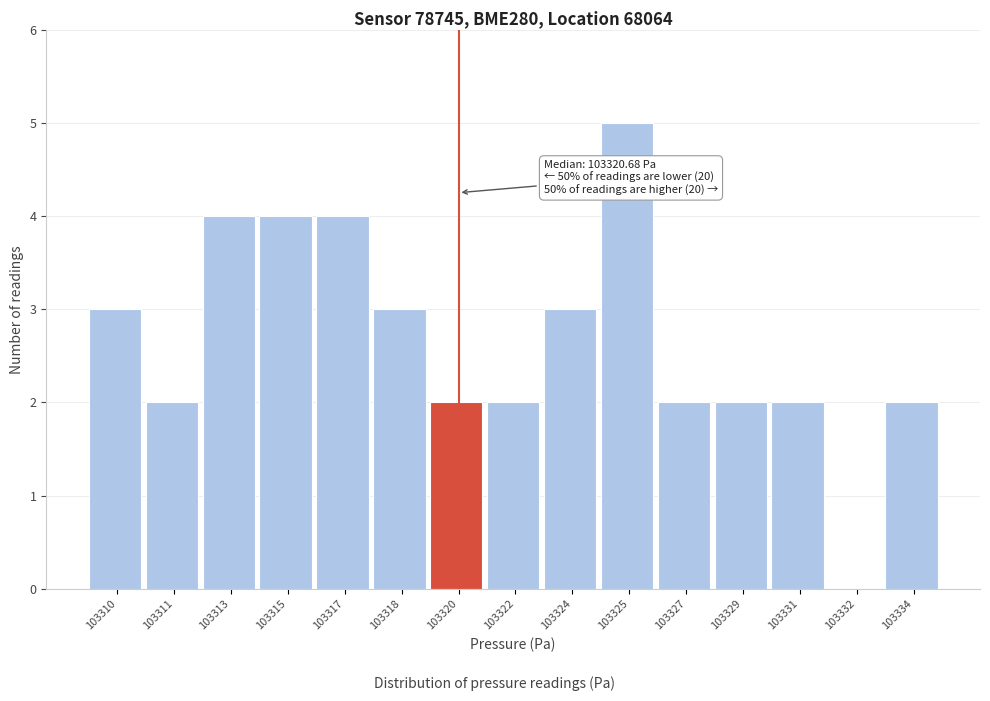

Reading right to left, extract all data points from this chart.

103334=2	103332=0	103331=2	103329=2	103327=2	103325=5	103324=3	103322=2	103320=2	103318=3	103317=4	103315=4	103313=4	103311=2	103310=3